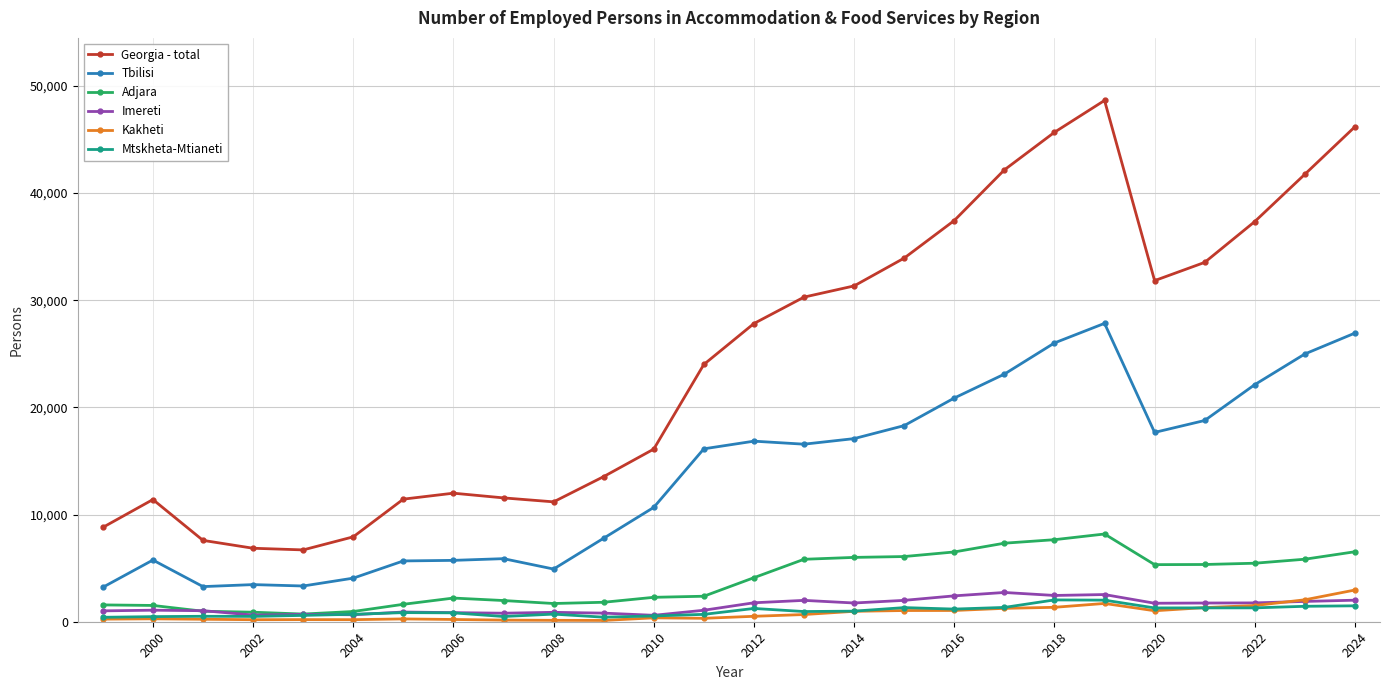

In Kakheti, how many points are higher than both neighbors (excluding endpoints)?

5